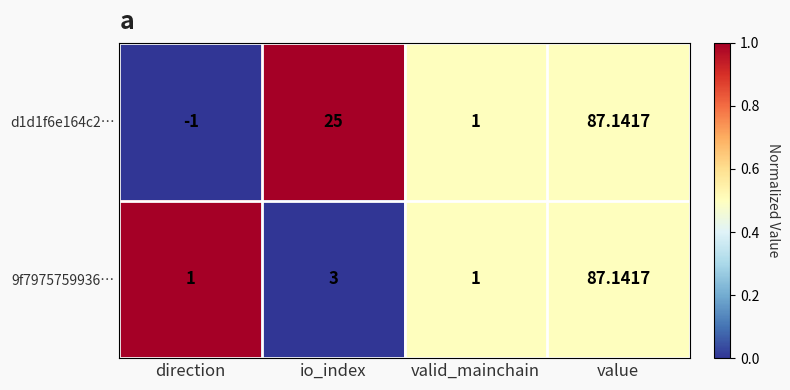

How many data points does each series have?

4